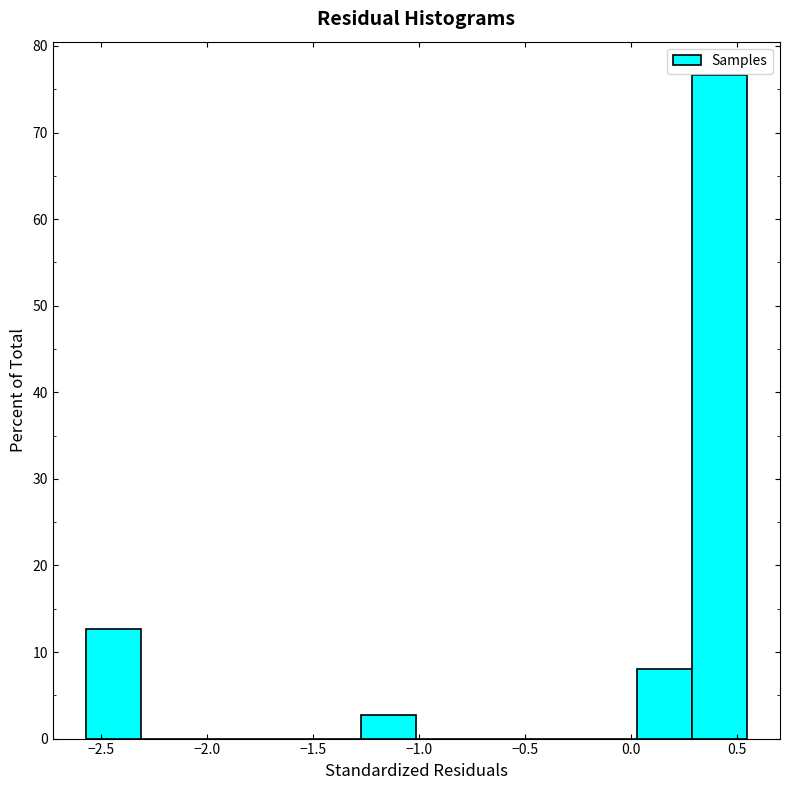

What is the height of the bar covering -2.55 to -2.30 on the x-axis? Neither the bar edges nor the heights are printed on the chart, so give them approximately, as read against the axes.

13